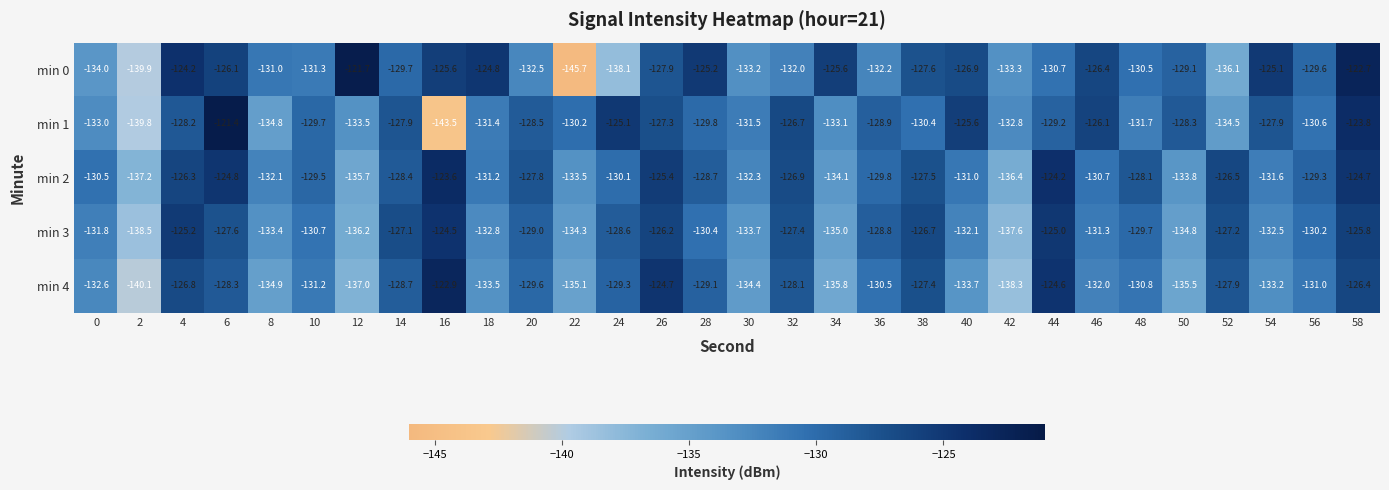

What is the sum of the min 0 values at 56 and 26?

-257.5